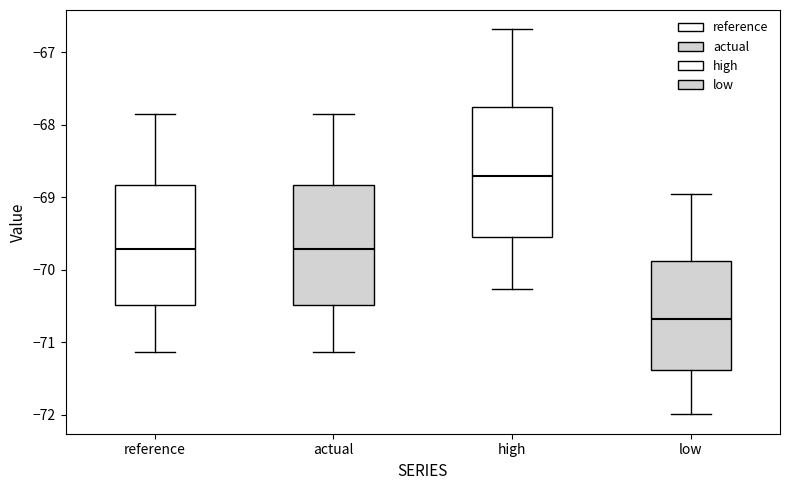

Which box has the highest median line?

high